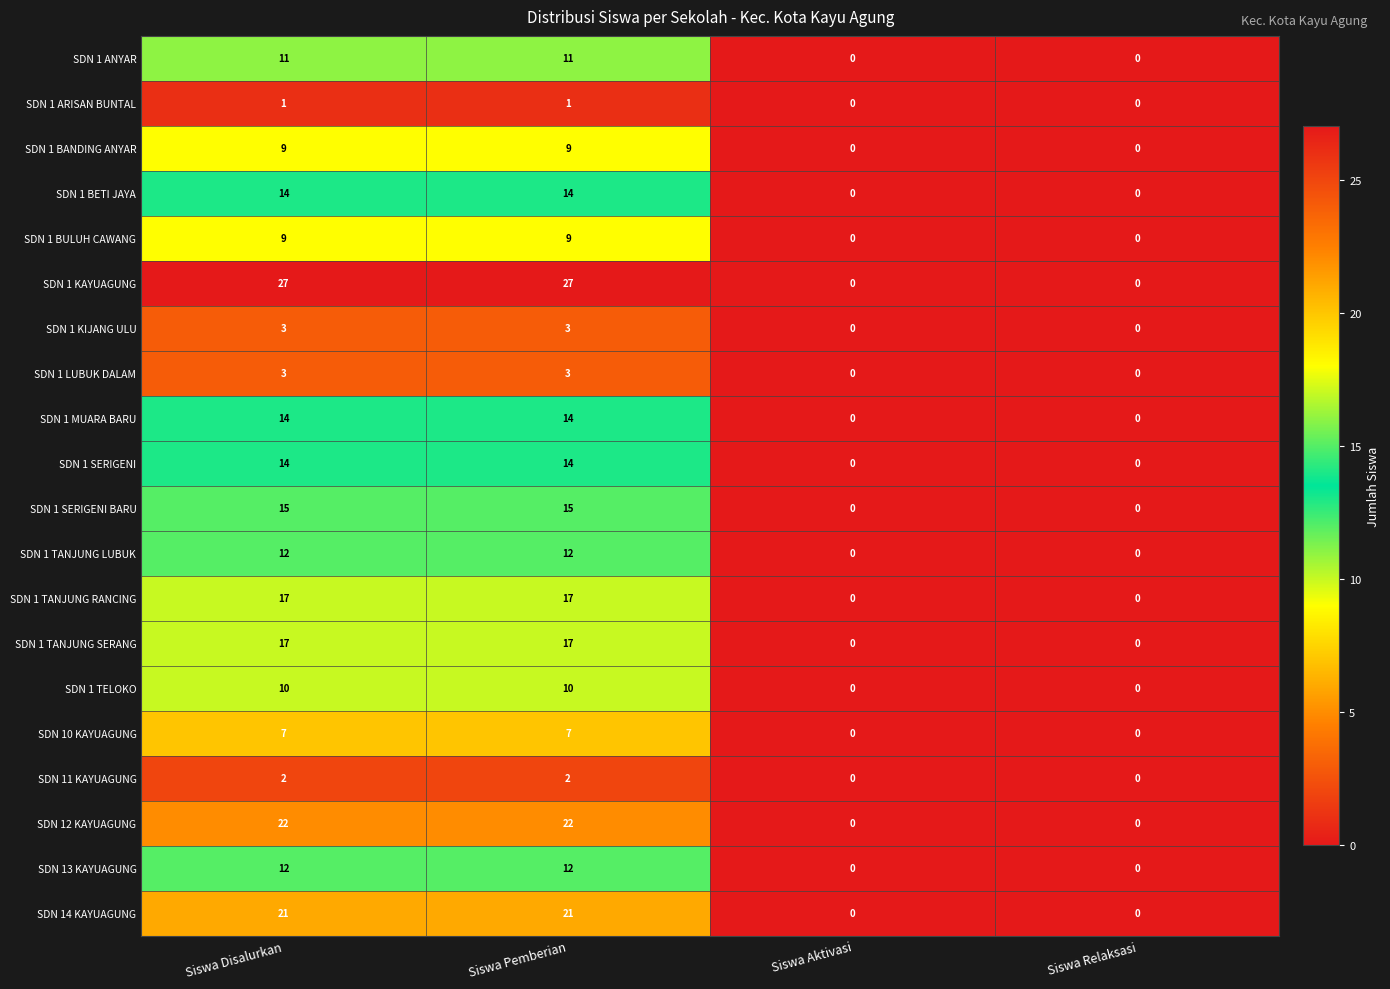

What is the sum of all SDN 1 KAYUAGUNG values?

54